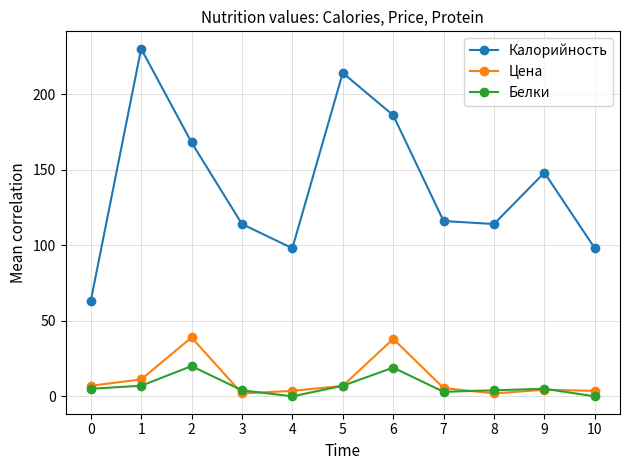

Is the value of Белки at 4 greater than the value of Цена at 5?

No